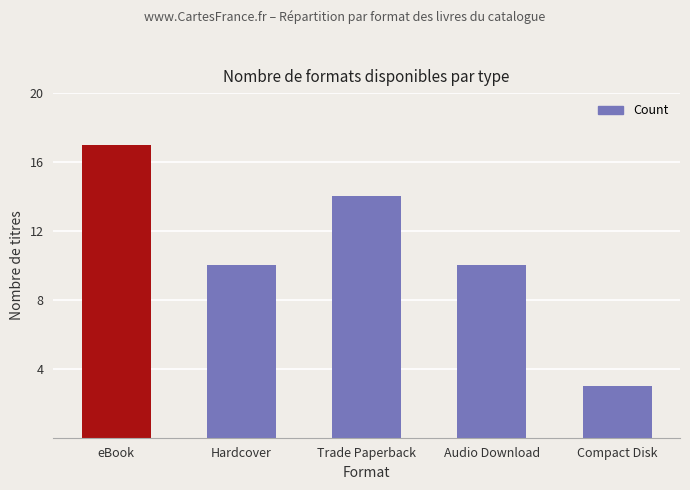

The chart shows a value of 4 at Compact Disk. True or false?

False